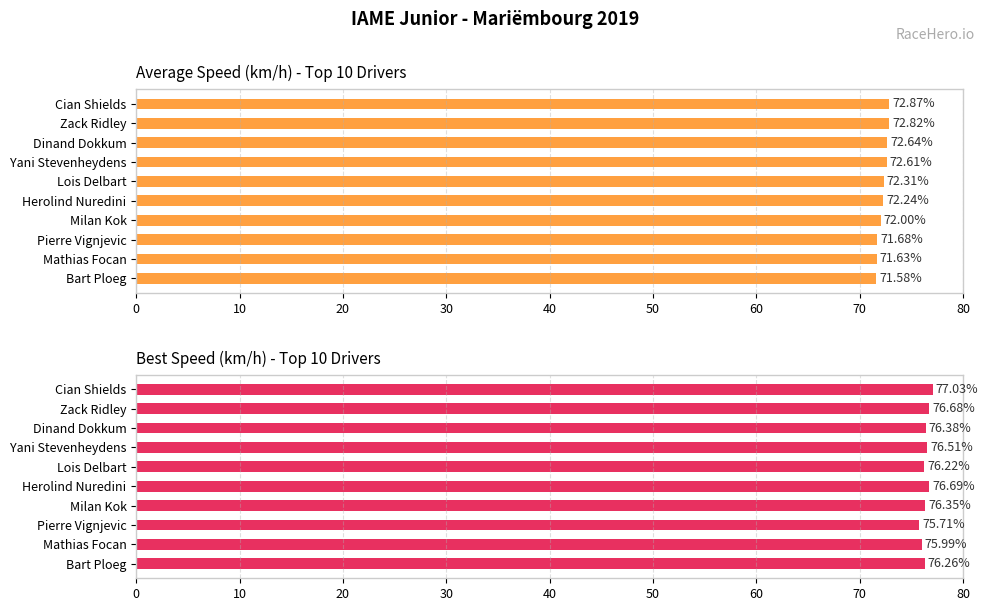

The value of Best Speed at Yani Stevenheydens is 76.5. True or false?

True